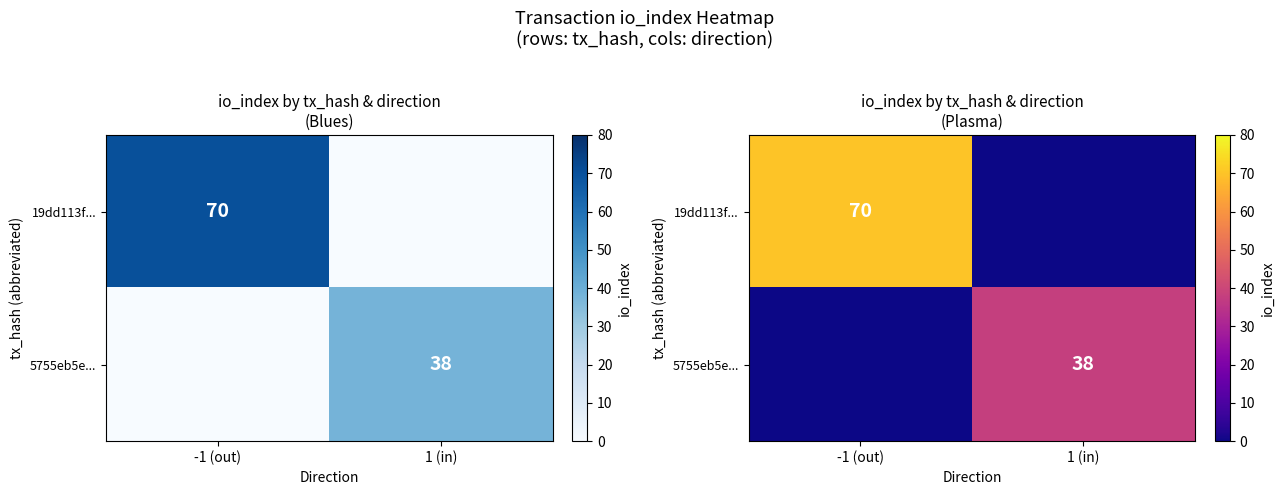

Between -1 (out) and 1 (in), which series saw the biggest shift?

19dd113f...